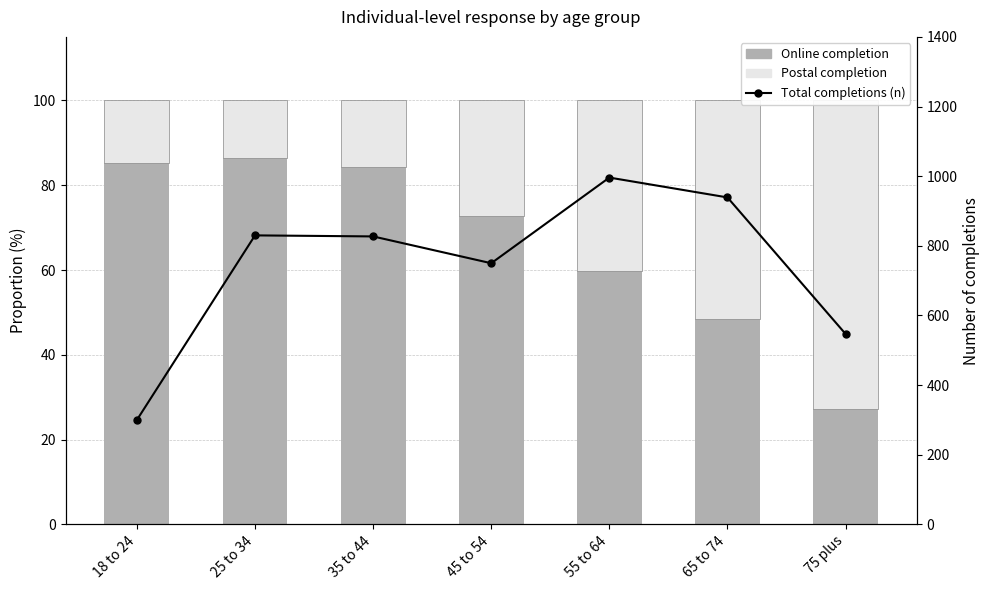

What is the greatest value displayed?

996.0